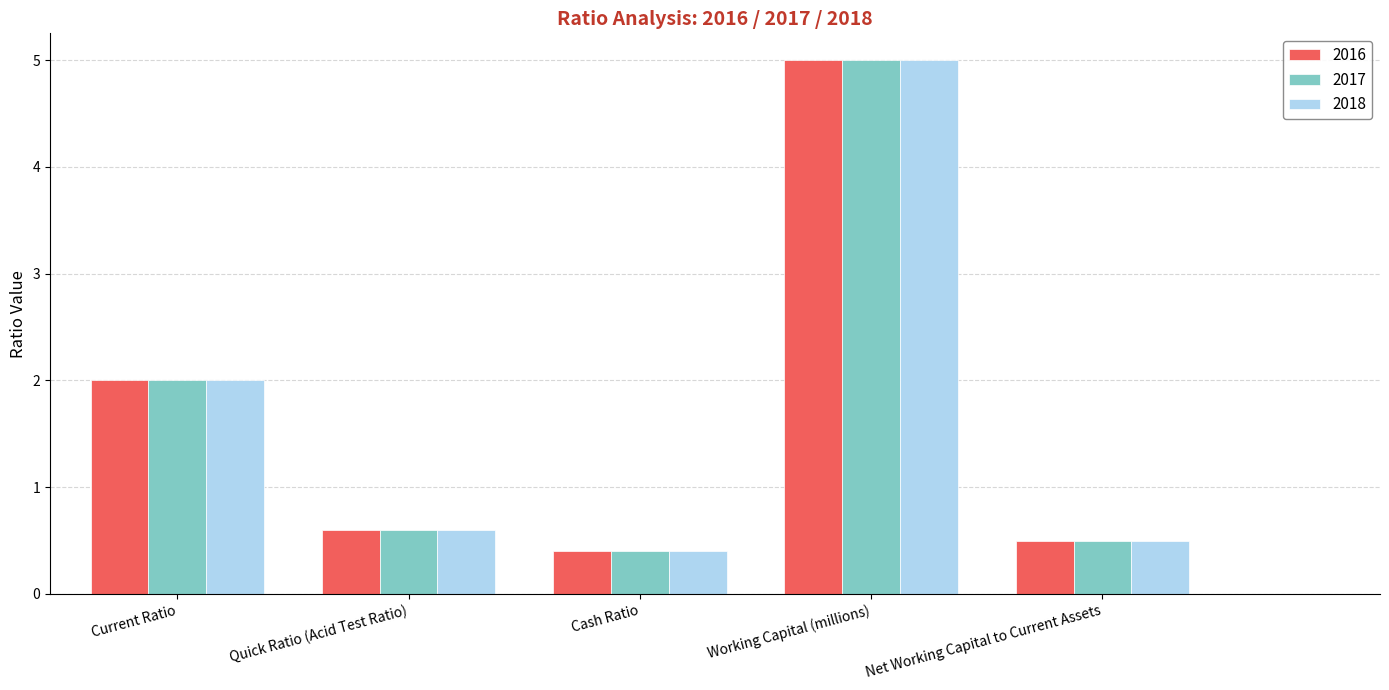

How many bars are there in each group?

3